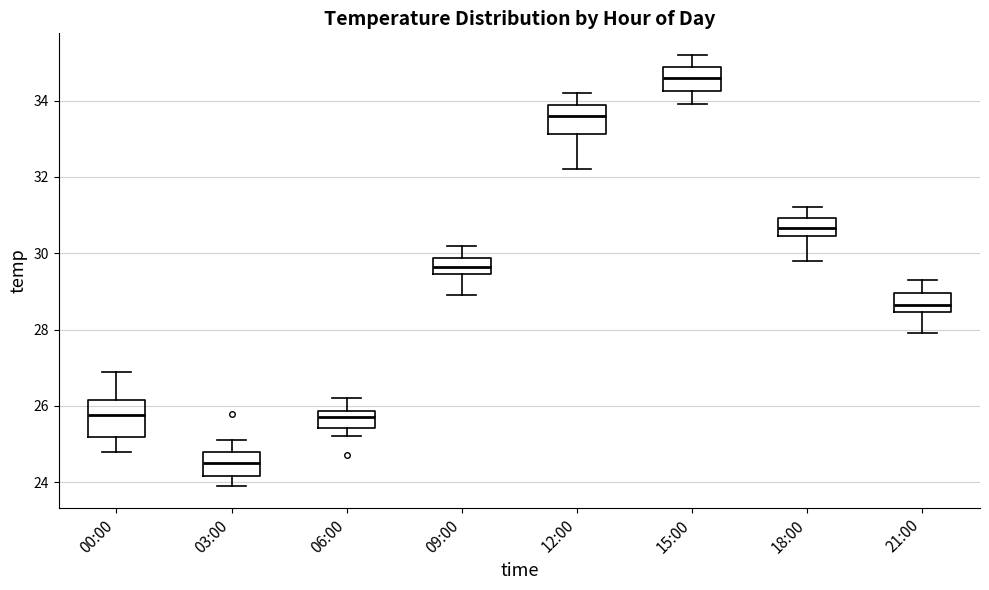

Reading left to right, read every box against the y-axis: the position of its median line, the range the box covers, and the ends of its whiskers. The values are not printed on the chart, so give them approximately, as read against the axis.

00:00: median 25.8, box 25.2 to 26.2, whiskers 24.8 to 27.0
03:00: median 24.6, box 24.2 to 24.8, whiskers 24.0 to 25.2
06:00: median 25.8 (inside the box), box 25.4 to 25.8, whiskers 25.2 to 26.2
09:00: median 29.6, box 29.4 to 29.8, whiskers 29.0 to 30.2
12:00: median 33.6, box 33.2 to 33.8, whiskers 32.2 to 34.2
15:00: median 34.6, box 34.2 to 34.8, whiskers 34.0 to 35.2
18:00: median 30.6, box 30.4 to 31.0, whiskers 29.8 to 31.2
21:00: median 28.6, box 28.4 to 29.0, whiskers 28.0 to 29.4